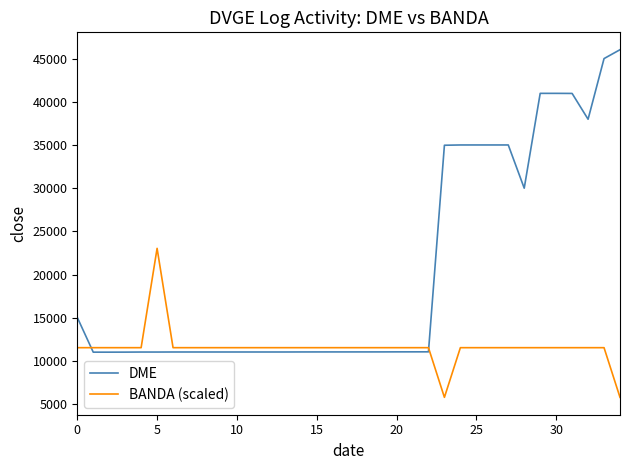

Which series has the largest total across all categories?

DME